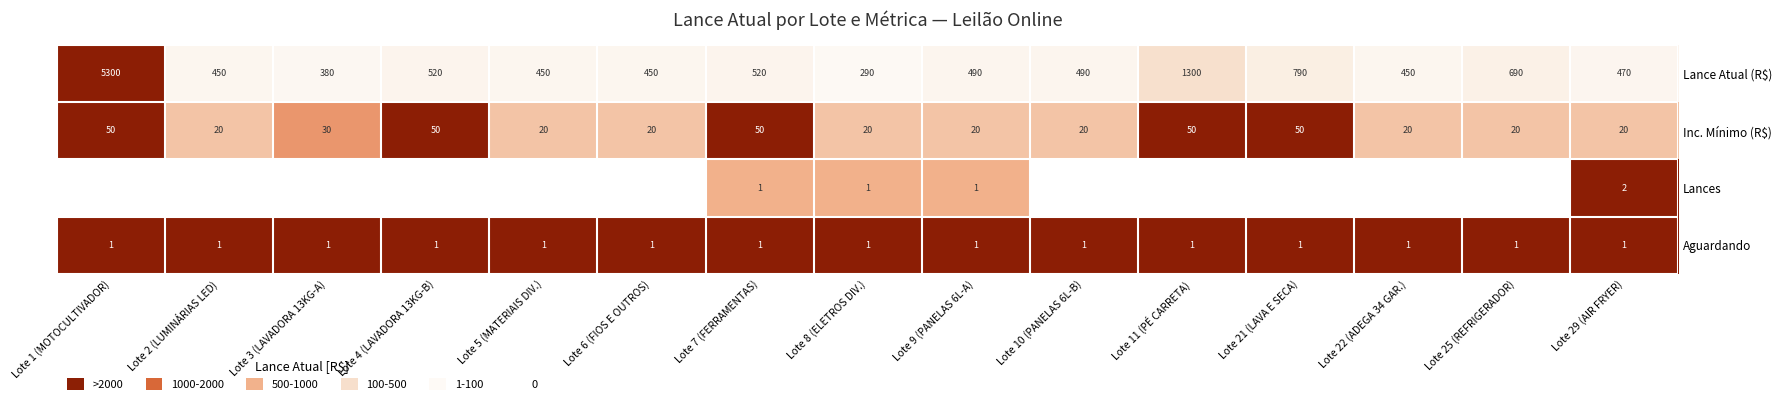

Is the value of Inc. Mínimo (R$) at Lote 9 (PANELAS 6L-A) greater than the value of Aguardando at Lote 9 (PANELAS 6L-A)?

Yes